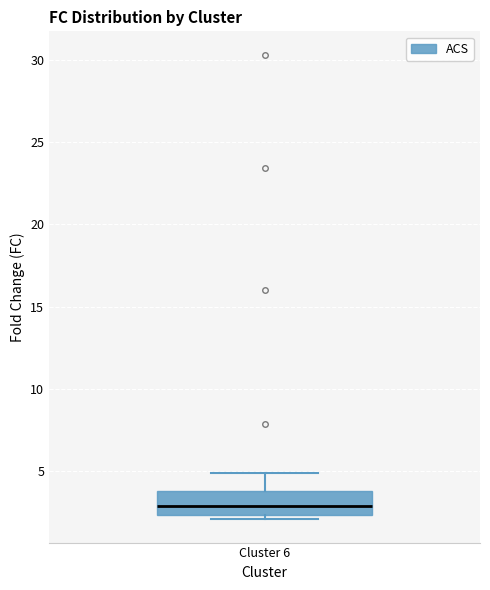

Read this box plot against the y-axis: the position of the median line, the range covered by the box, and the ends of both whiskers. The values are not printed on the chart, so give them approximately, as read against the axis.

median 3.0, box 2.5 to 4.0, whiskers 2.0 to 5.0